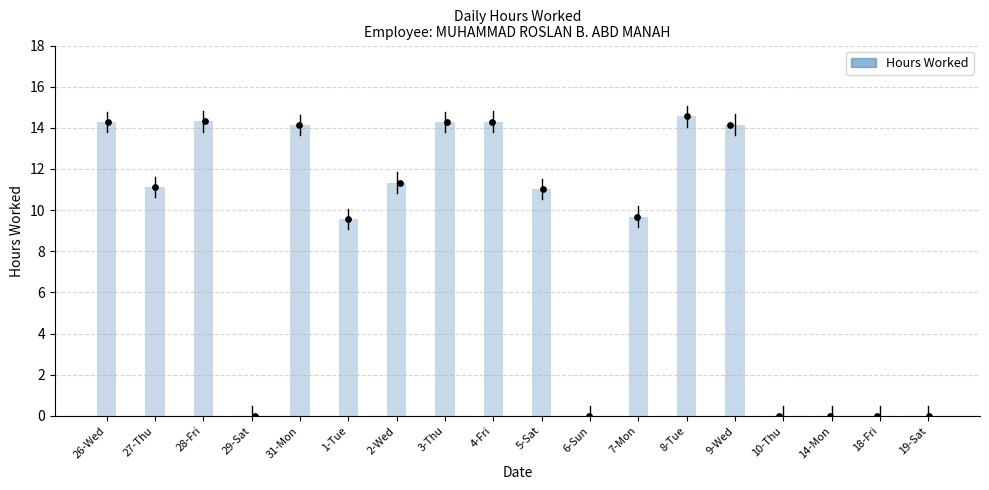

Between 7-Mon and 9-Wed, which is larger?

9-Wed